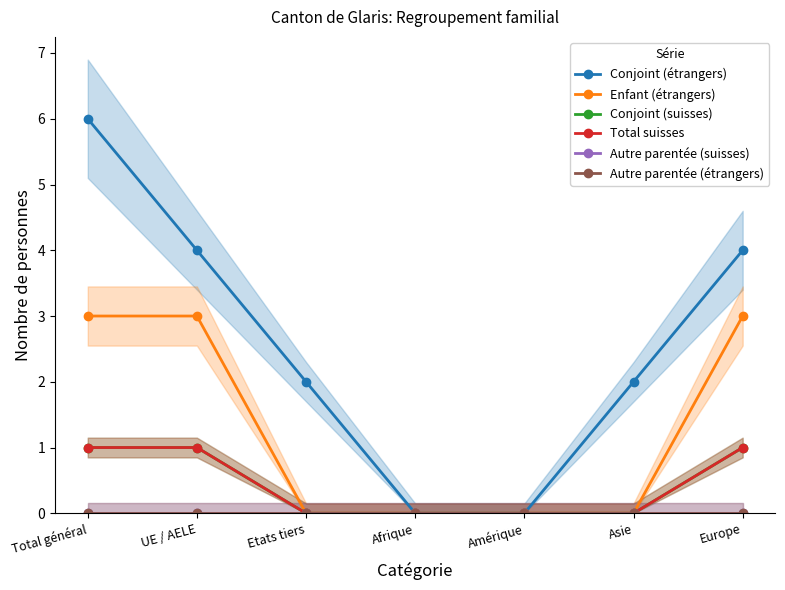

How many lines are shown in the chart?

6